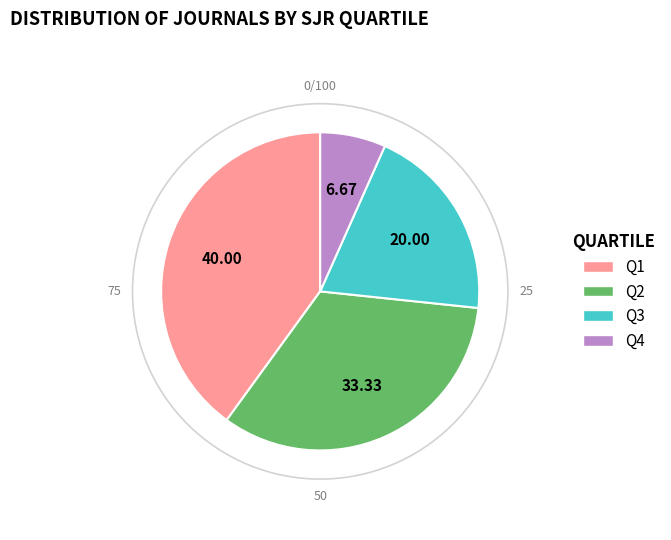

Approximately how many times larger is the value at Q4 compared to Q1?

0.2